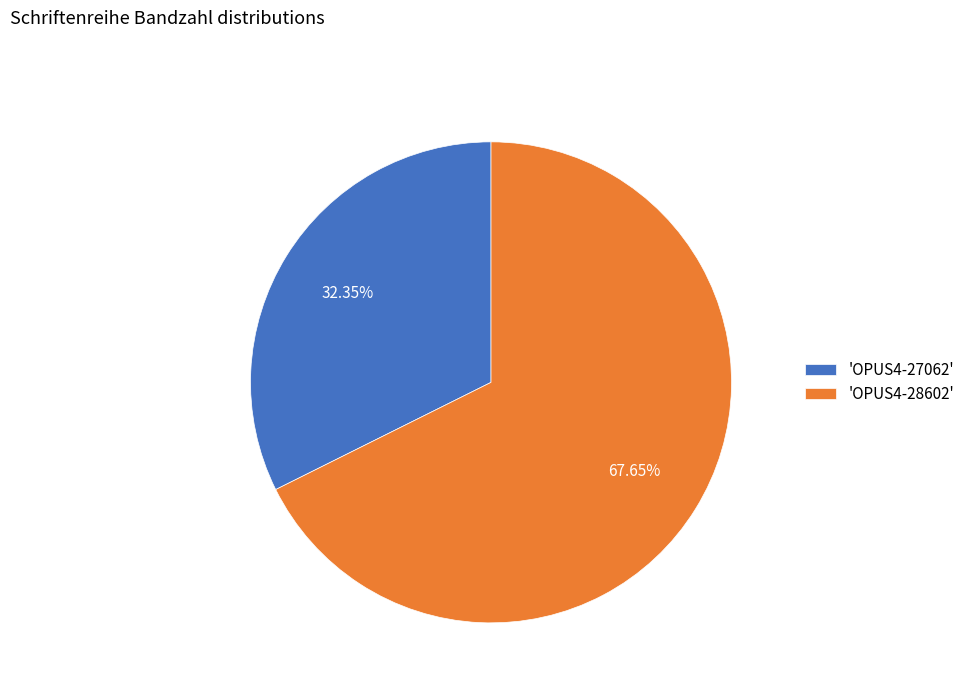

Which category has the smallest portion of the pie?

'OPUS4-27062'